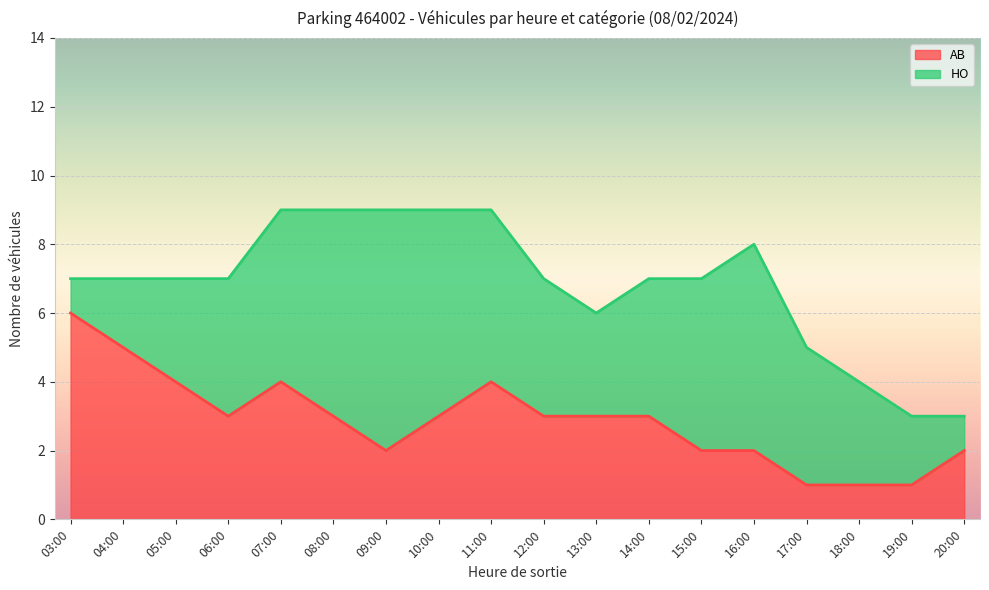

How many lines are shown in the chart?

2